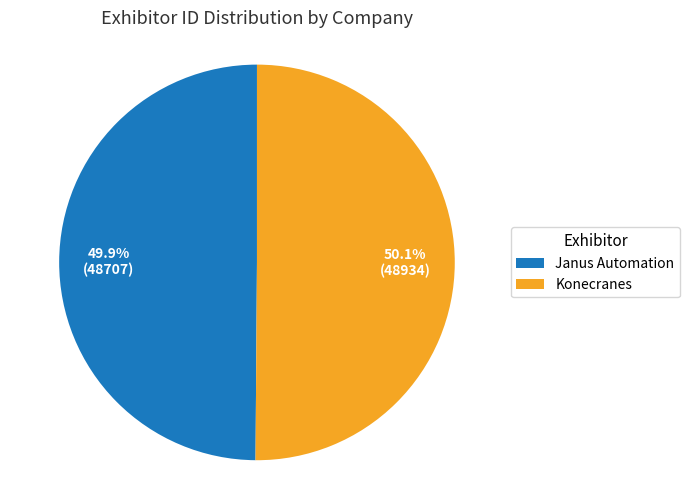

Is the sum of Konecranes and Janus Automation greater than half?

Yes